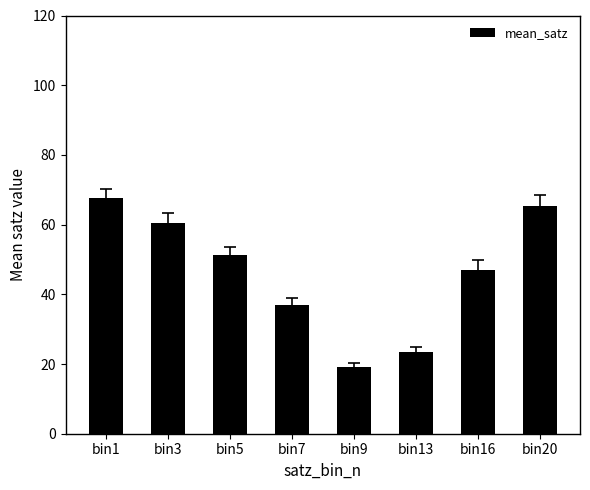

What is the value of the 7th bar from the left?

47.1